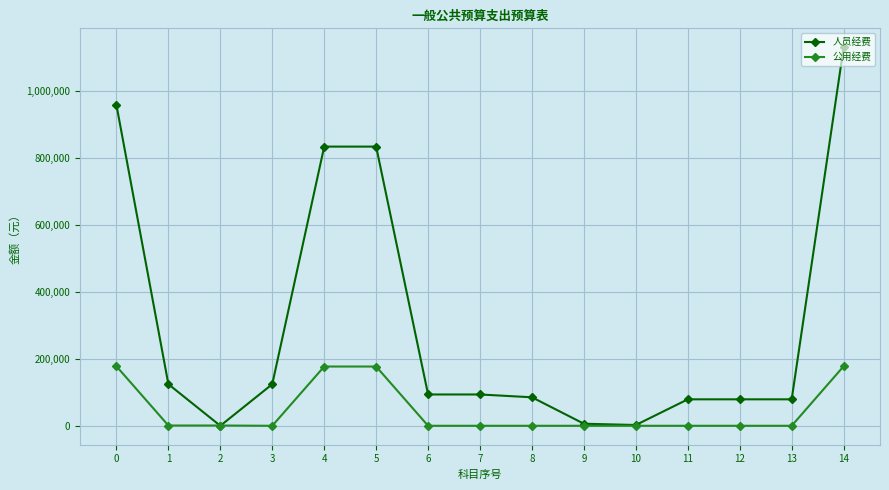

What is the value of the 人员经费 point at the 13th from the left?

79125